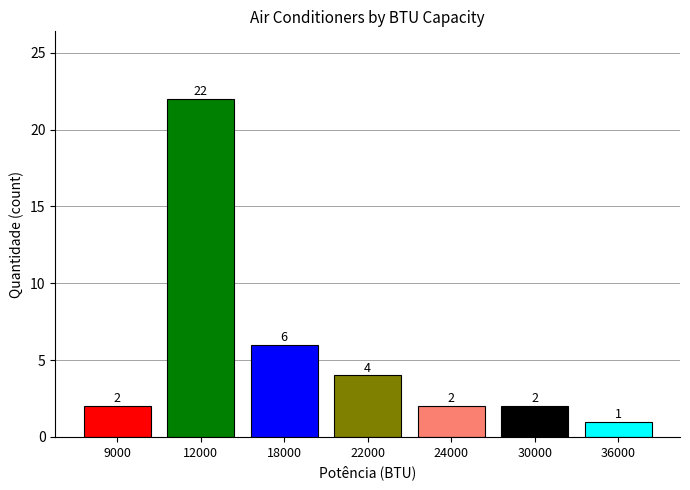

The chart shows a value of 3 at 22000. True or false?

False